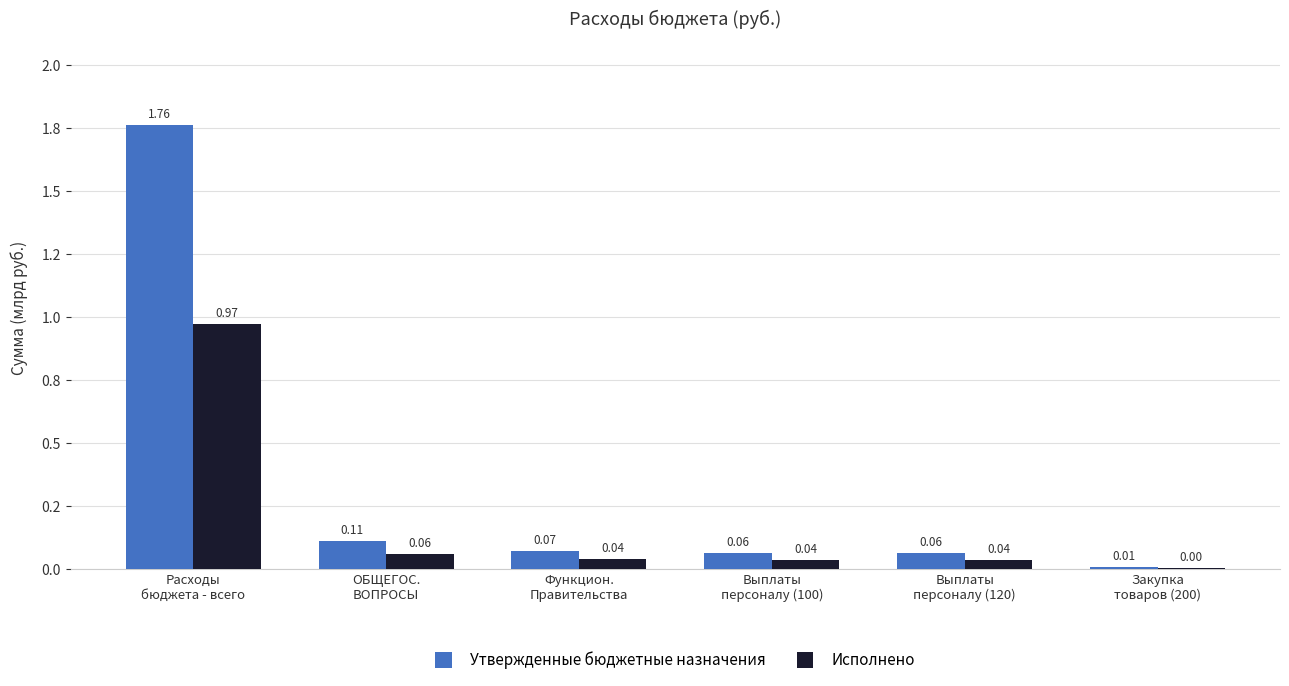

What is the difference between the second highest and minimum values in the Утвержденные бюджетные назначения series?

0.1